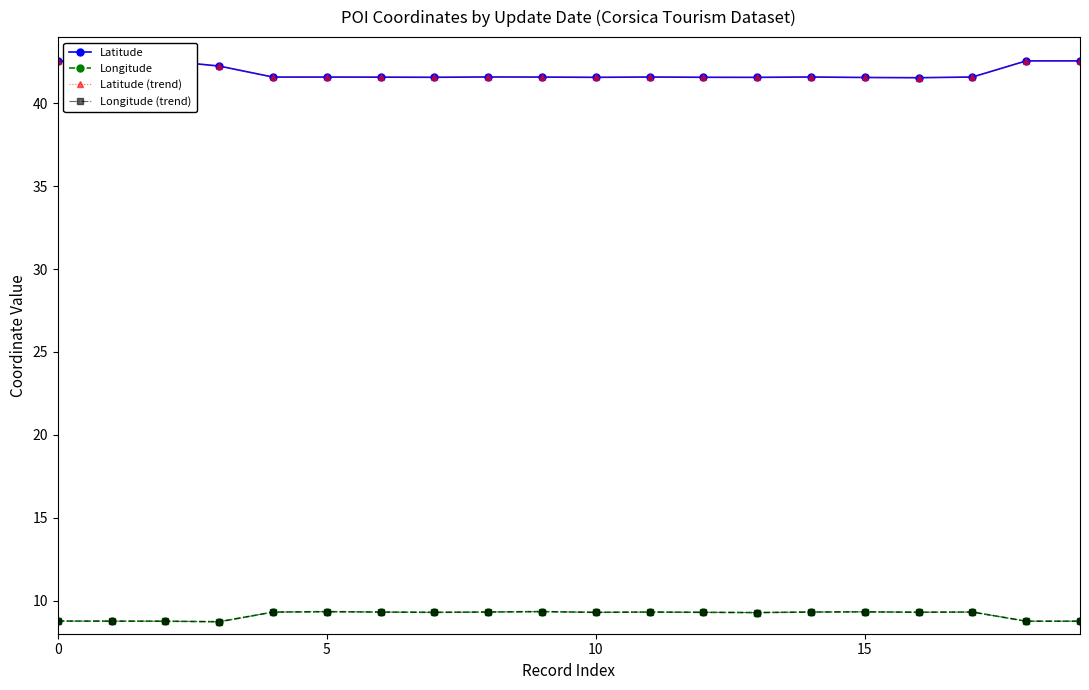

True or false: Latitude and Latitude (trend) intersect in this chart.

False